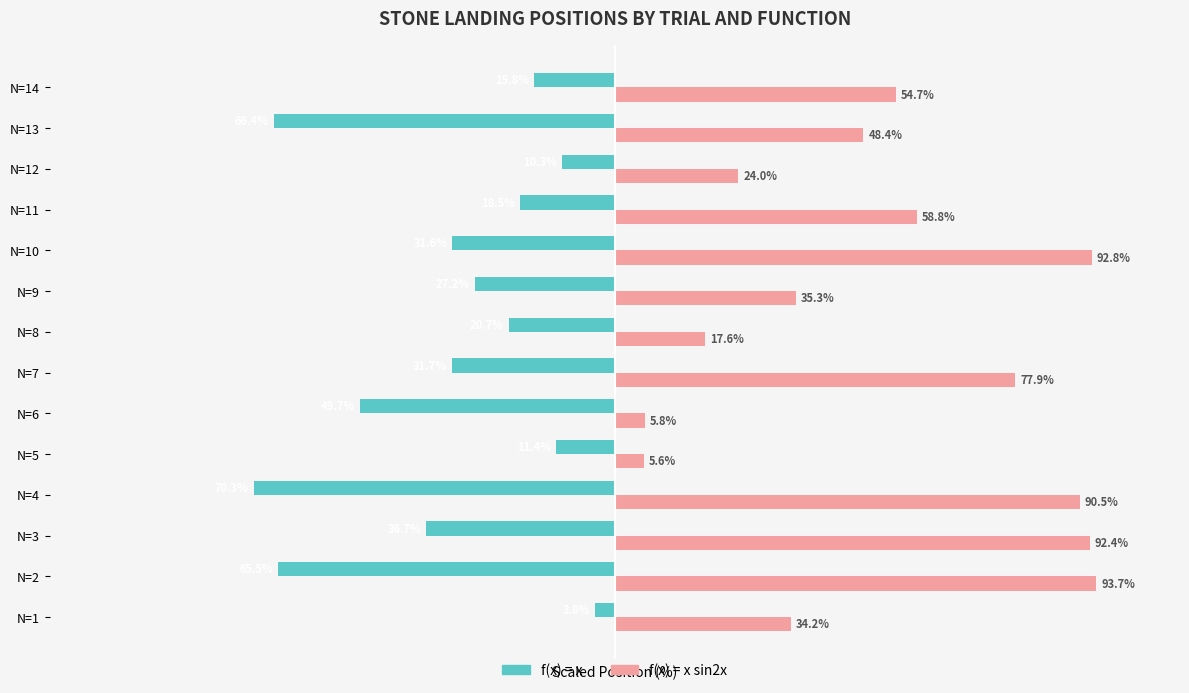

Which category has the lowest value in the f(x) = x sin2x series?

N=5